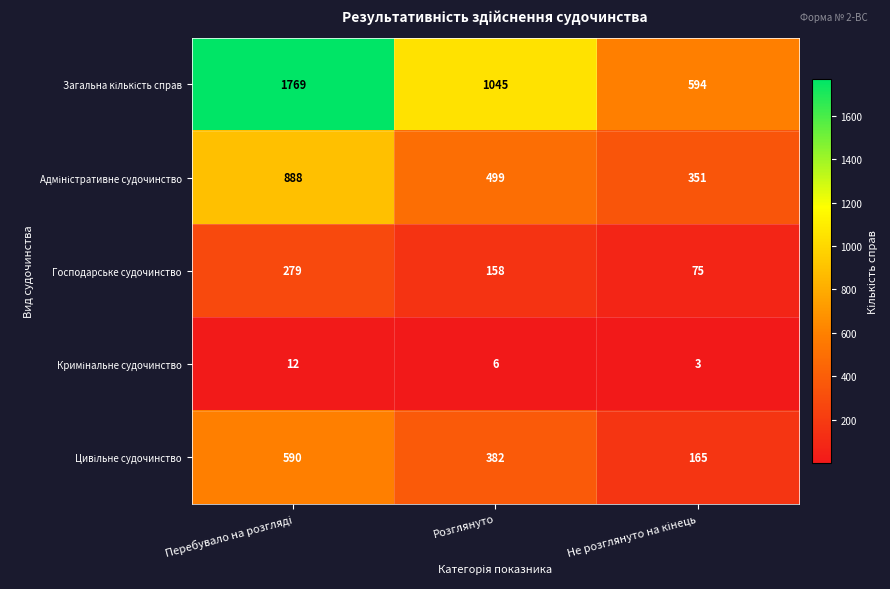

What is the average value of the Господарське судочинство series?

171